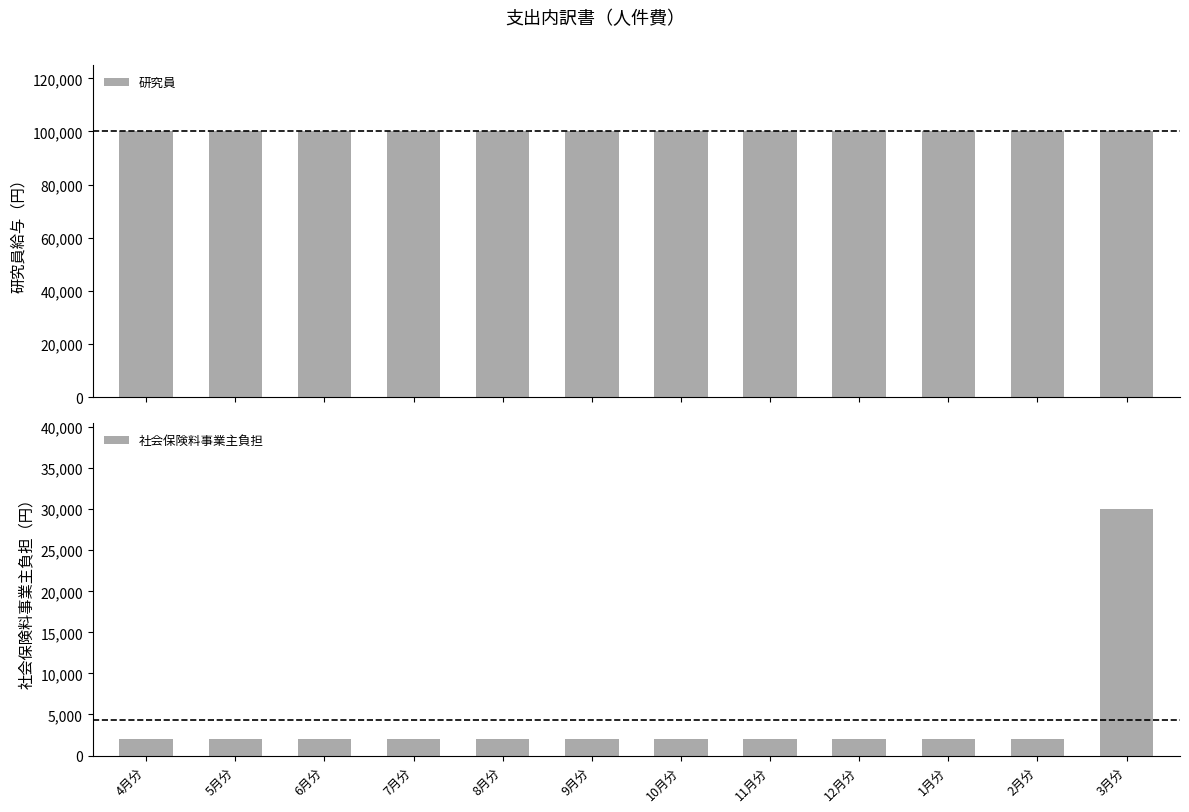

Reading right to left, extract all data points from this chart.

研究員: 100000	100000	100000	100000	100000	100000	100000	100000	100000	100000	100000	100000
社会保険料事業主負担: 30000	2000	2000	2000	2000	2000	2000	2000	2000	2000	2000	2000